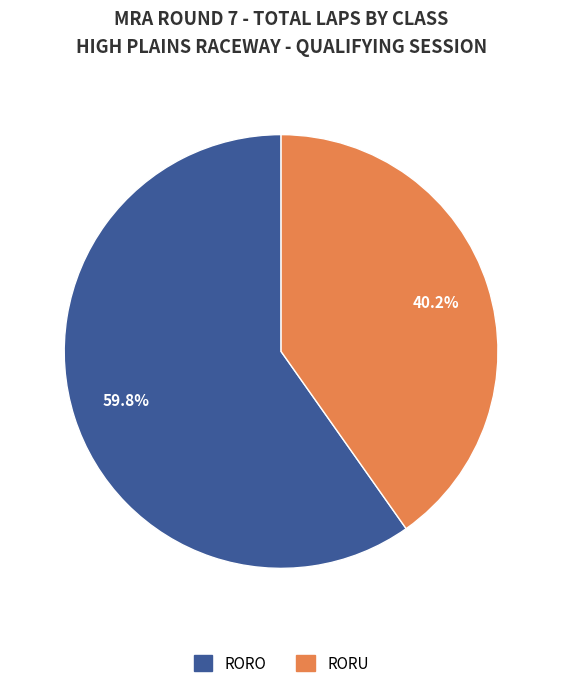

Does any single category account for the majority?

Yes